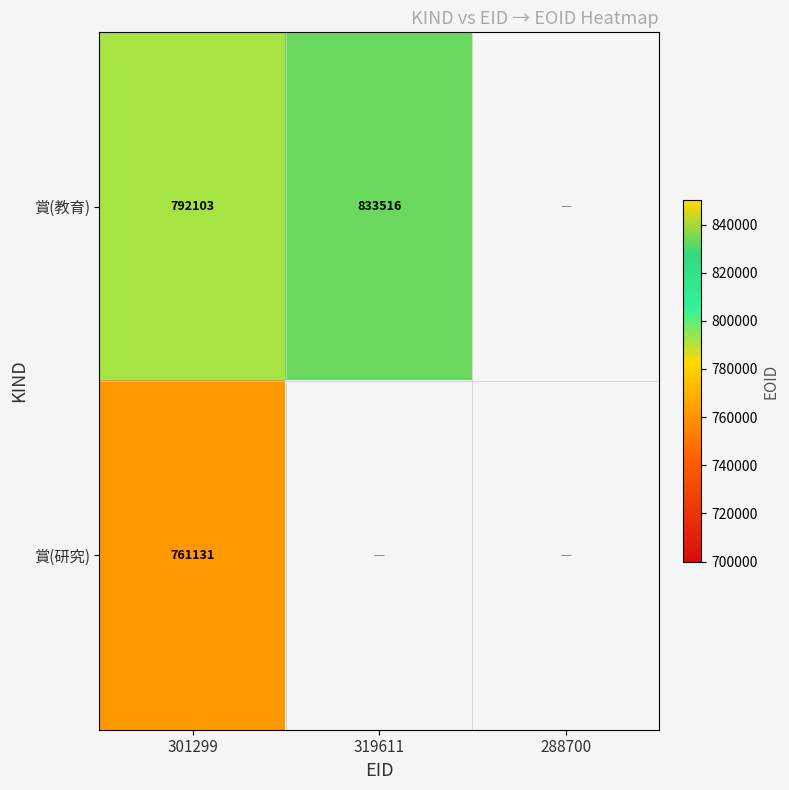

What is the spread (max minus min) of values at 301299?

30972